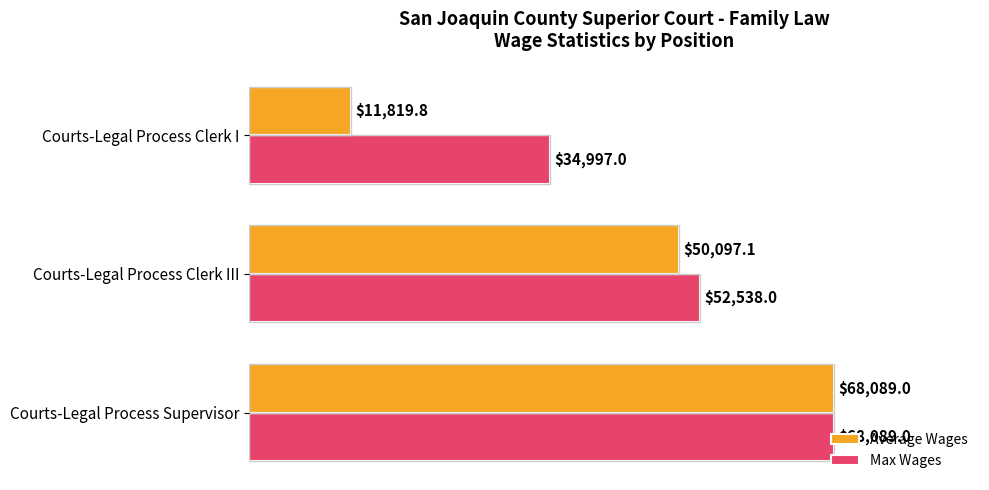

List the labels in order of Average Wages value, smallest first.

Courts-Legal Process Clerk I, Courts-Legal Process Clerk III, Courts-Legal Process Supervisor